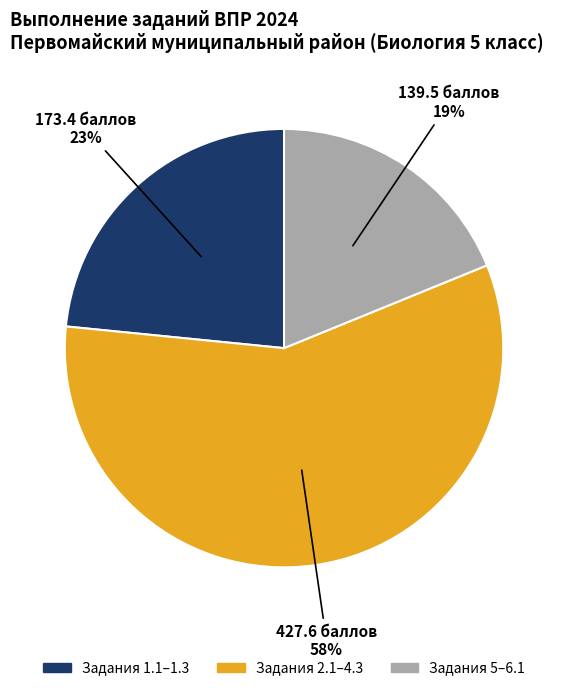

Is there any slice that represents more than half of the pie?

Yes